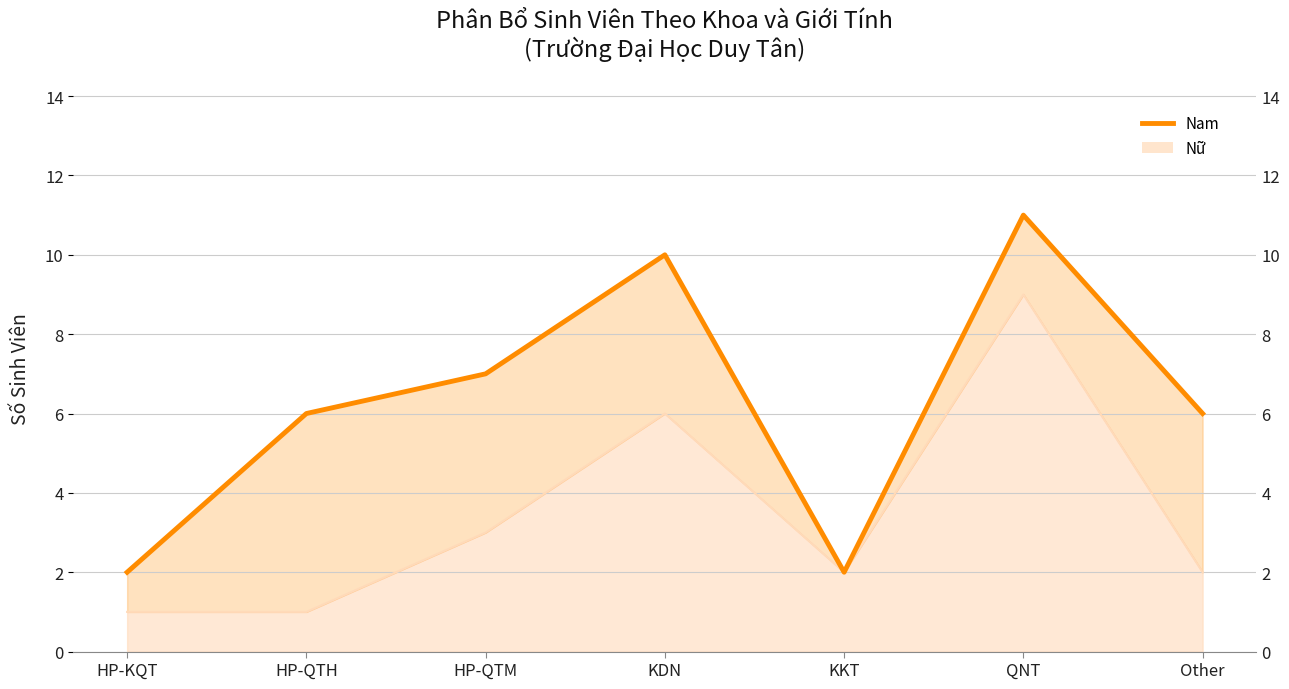

What is the sum of the values at KKT and KDN?

12